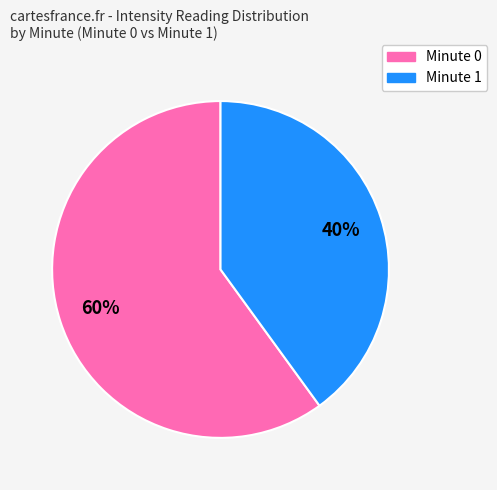

Is the sum of Minute 1 and Minute 0 greater than half?

Yes